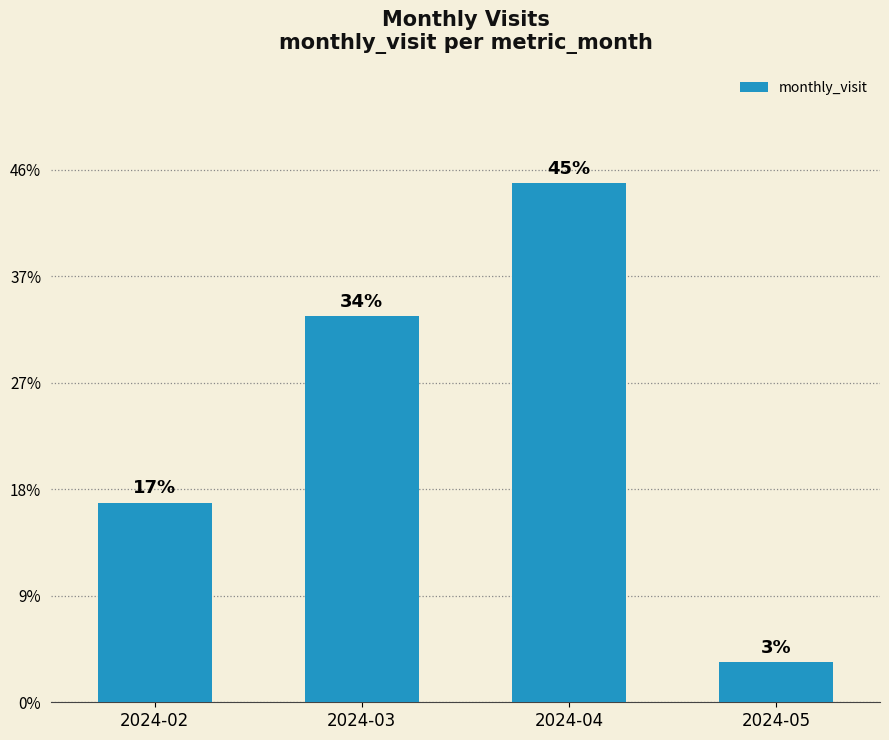

Between 2024-05 and 2024-04, which is larger?

2024-04